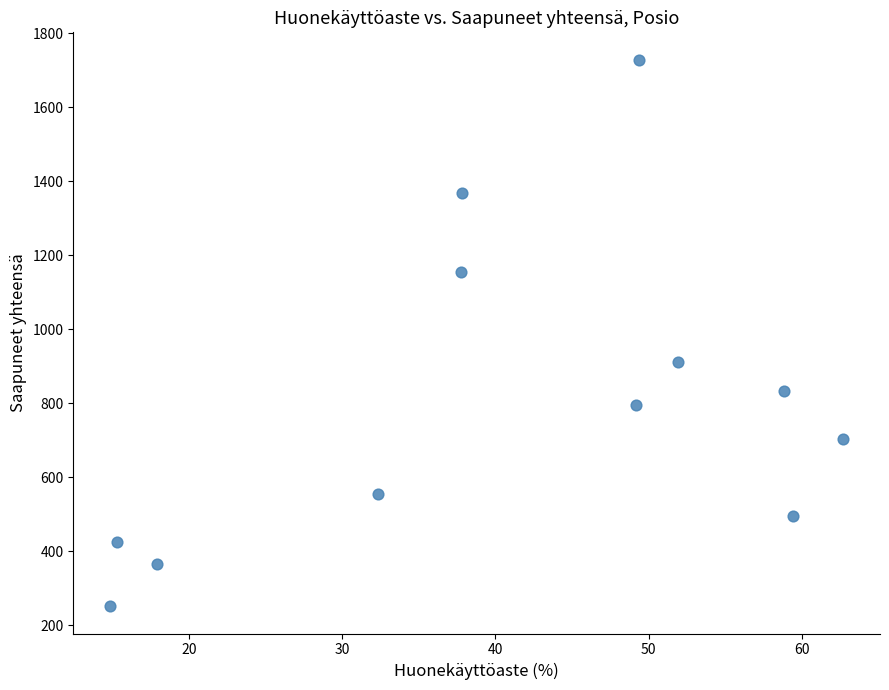

What Y value in the scatter plot is closest to 990?

913